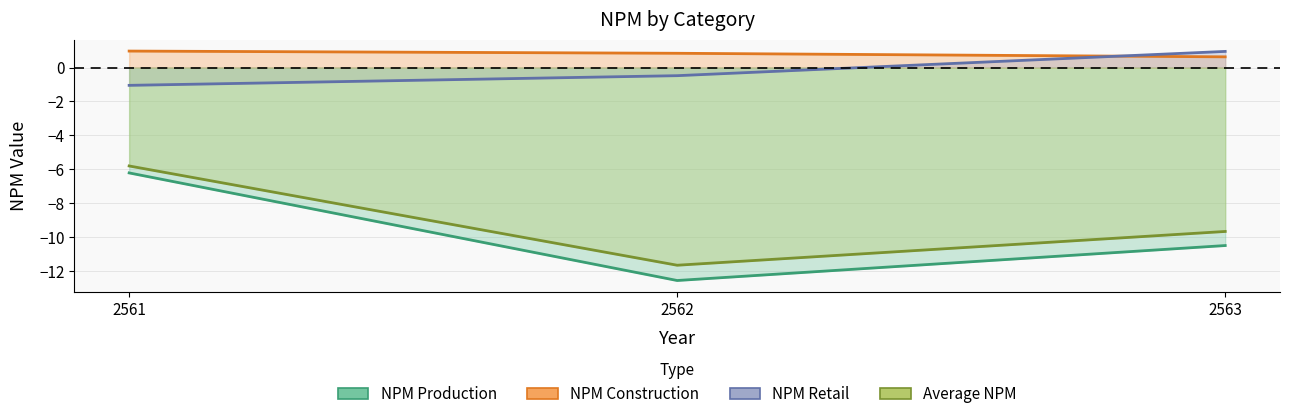

Is it true that NPMretail equals 0.9 at 2563?

True